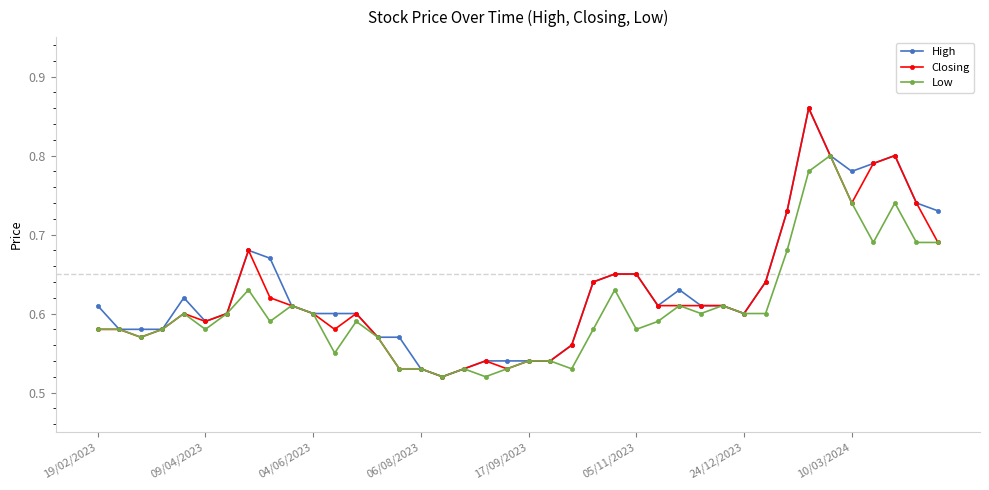

How many High values are between 0 and 1?

40